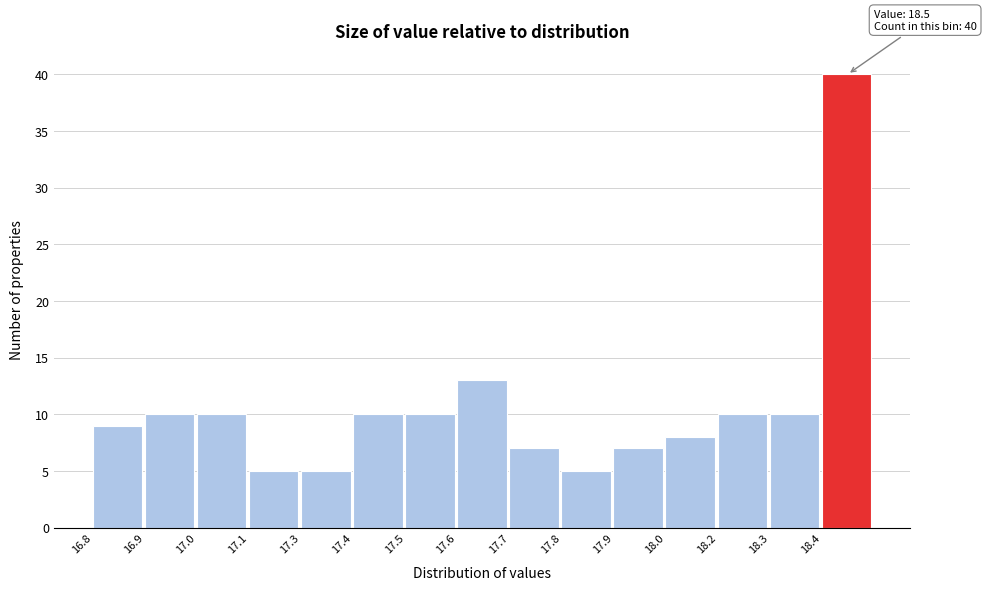

Reading left to right, what are all the values shown in this chart?

16.8=9	16.9=10	17.0=10	17.1=5	17.3=5	17.4=10	17.5=10	17.6=13	17.7=7	17.8=5	17.9=7	18.0=8	18.2=10	18.3=10	18.4=40